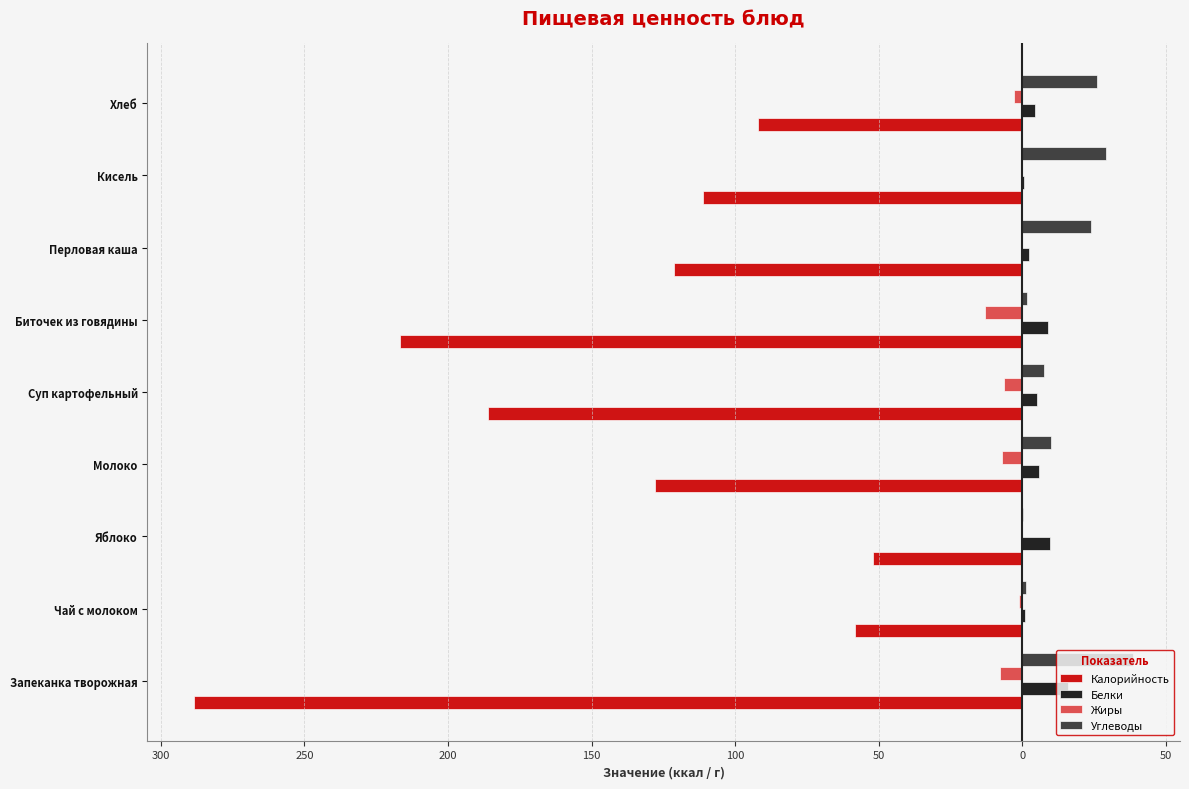

What are all the series names shown in the legend?

Калорийность, Белки, Жиры, Углеводы